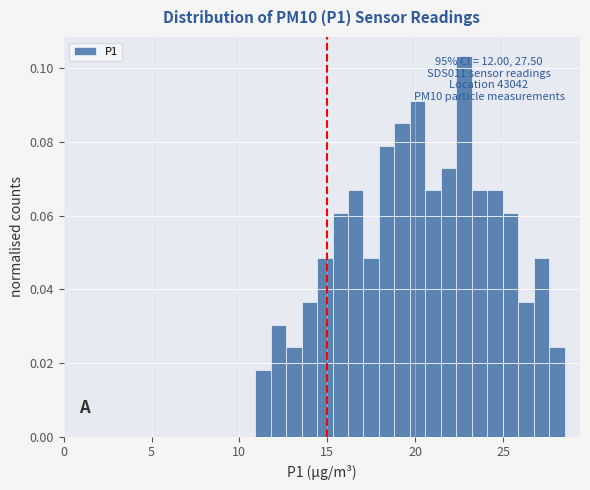

Read against the x-axis, roughly where is the centre of the tallest bar?

23.0